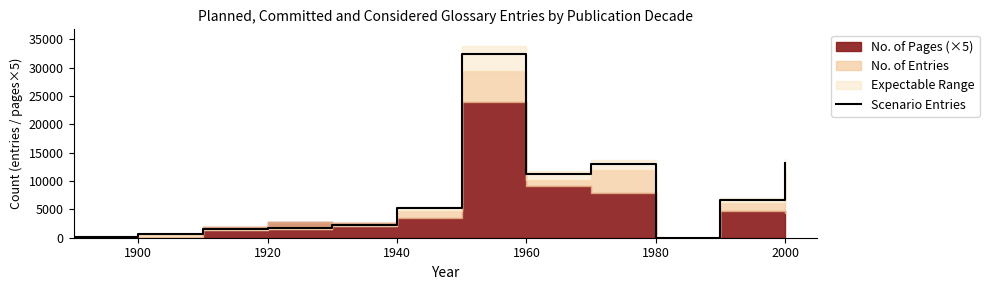

Reading right to left, transcribe all the data shown in this chart.

13200.0	6710.0	0.0	13090.0	11202.4	32343.3	5203.0	2257.2	1647.8	1526.8	646.8	125.4